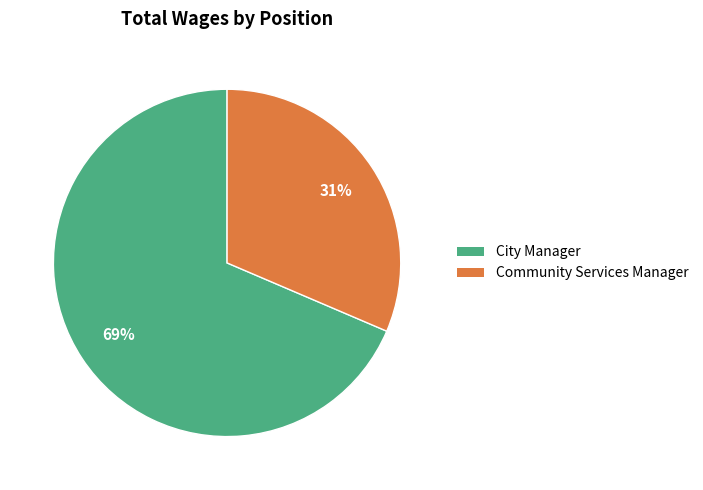

Which slice is the largest?

City Manager